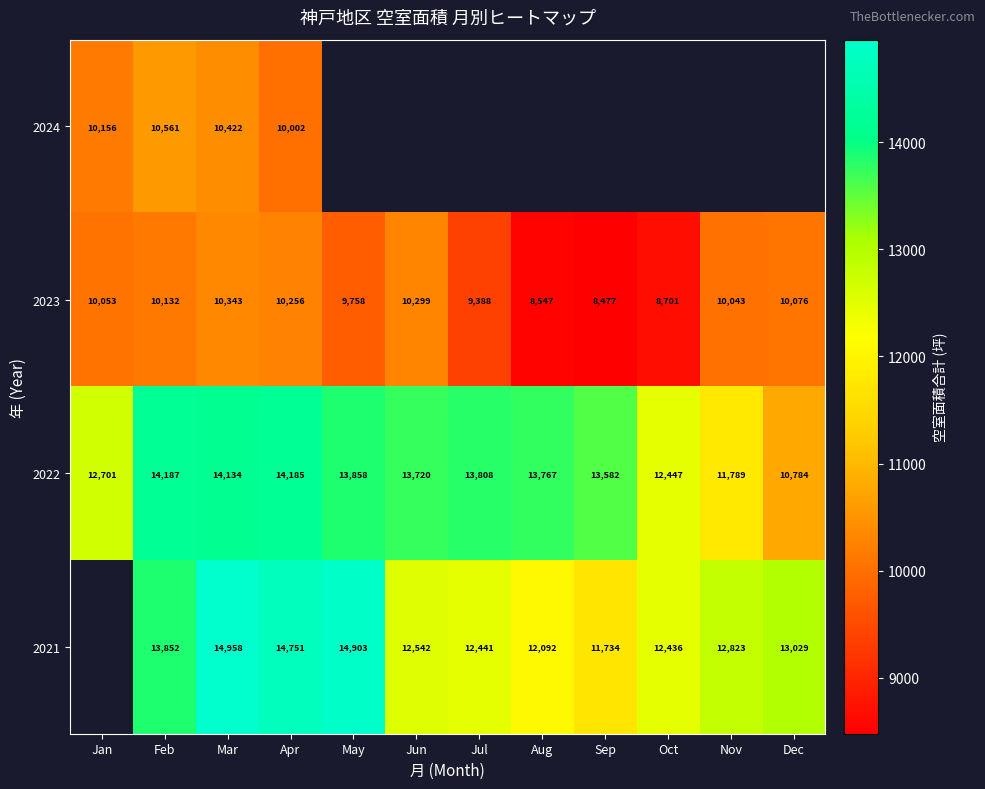

Rank the categories by 2023 value from lowest to highest.

Sep, Aug, Oct, Jul, May, Nov, Jan, Dec, Feb, Apr, Jun, Mar